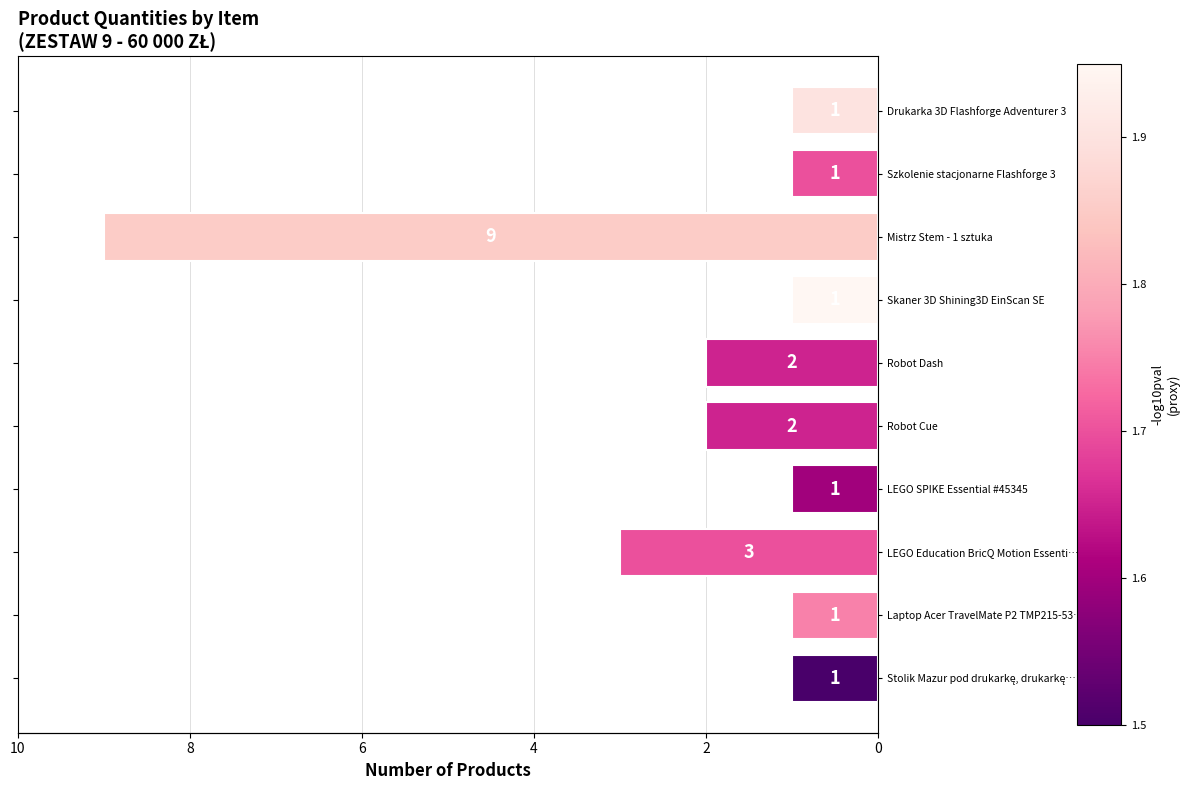

Does the chart contain stacked bars?

No